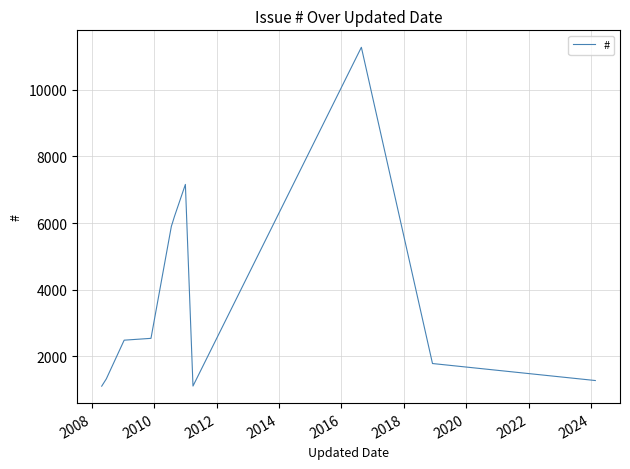

What is the maximum value shown in the chart?

11283